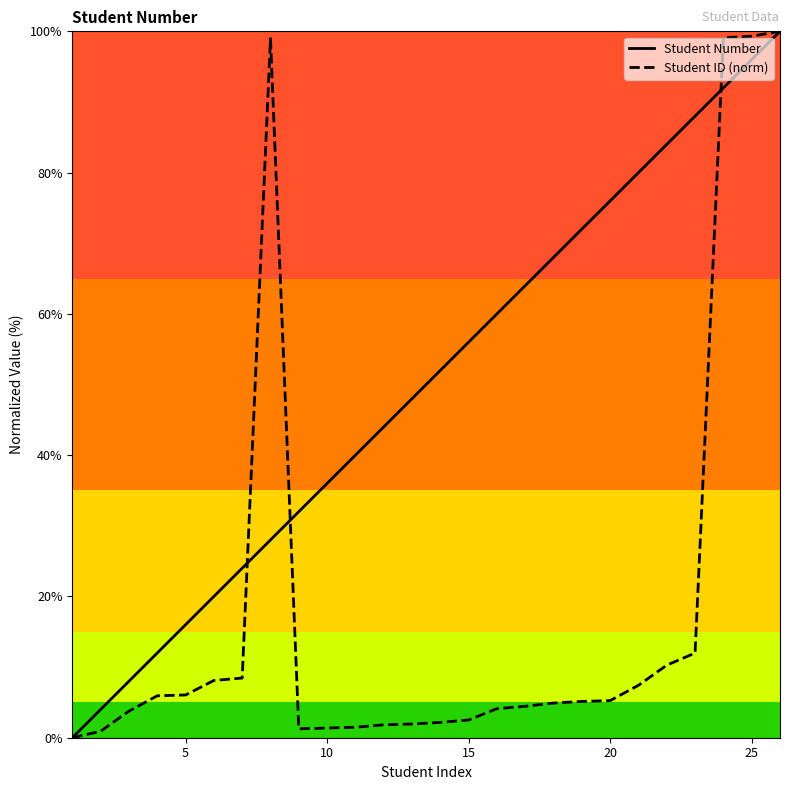

List the series in order of their overall mean, lowest first.

Student ID (norm), Student Number